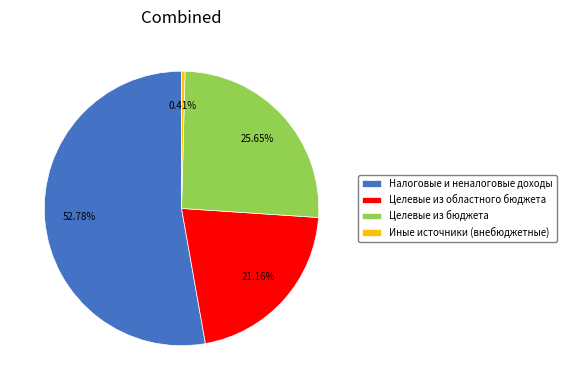

Combined, do Целевые из областного бюджета and Налоговые и неналоговые доходы account for over 50%?

Yes